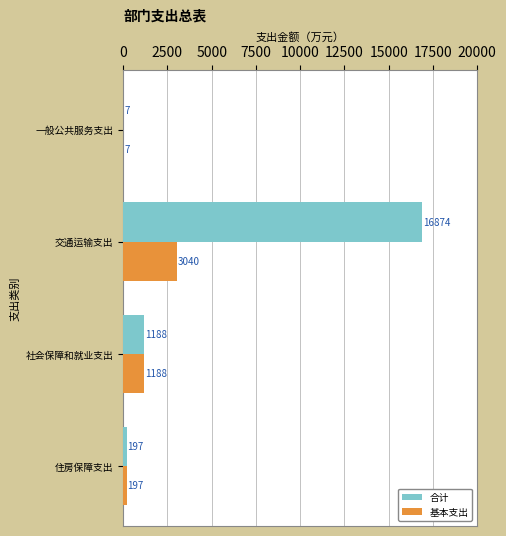

Which series has the largest total across all categories?

合计